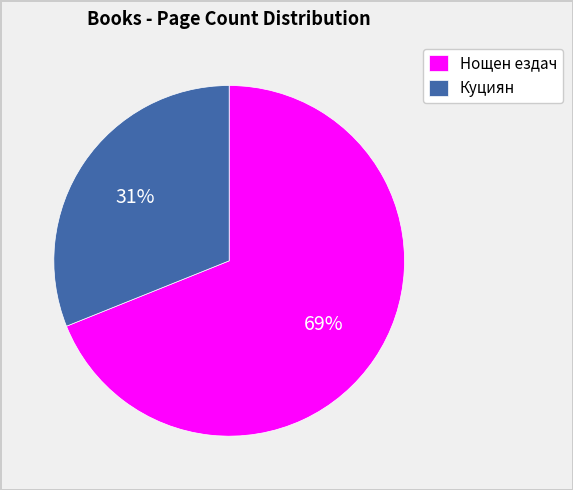

Do Куциян and Нощен ездач together represent more than half of the pie?

Yes